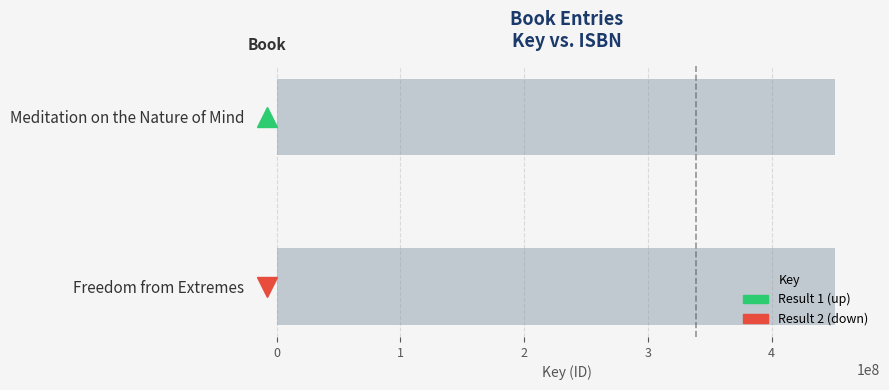

Approximately how many times larger is the value at Meditation on the Nature of Mind compared to Freedom from Extremes?

1.0